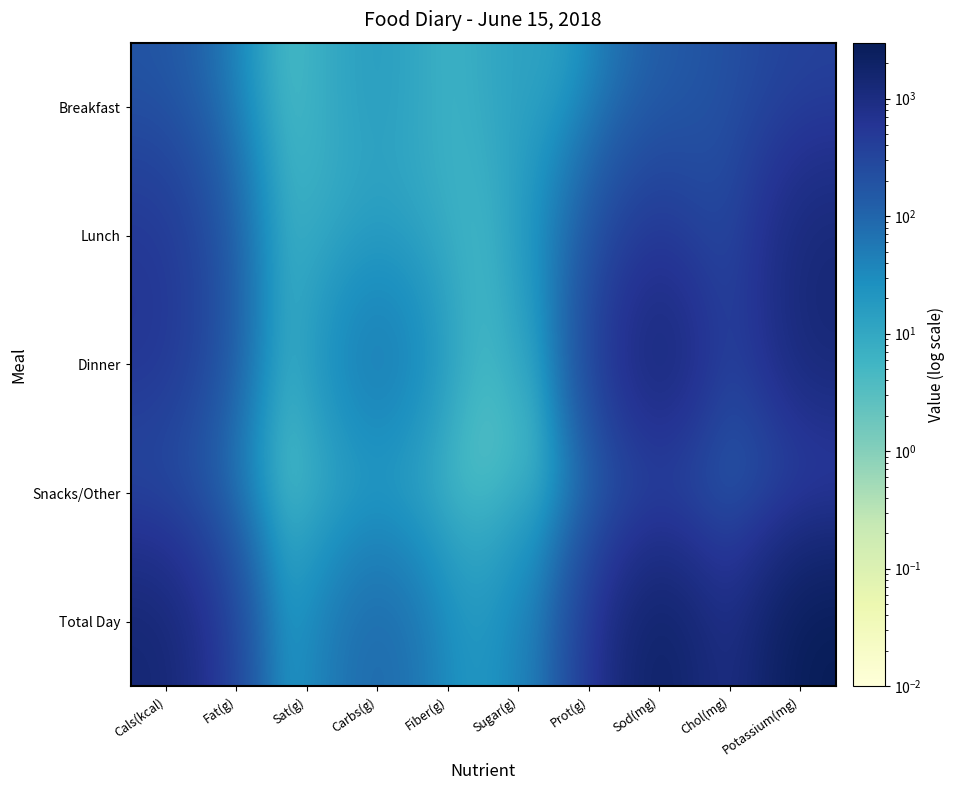

Rank the series at Sugar(g) from highest to lowest value.

Total Day, Breakfast, Dinner, Lunch, Snacks/Other